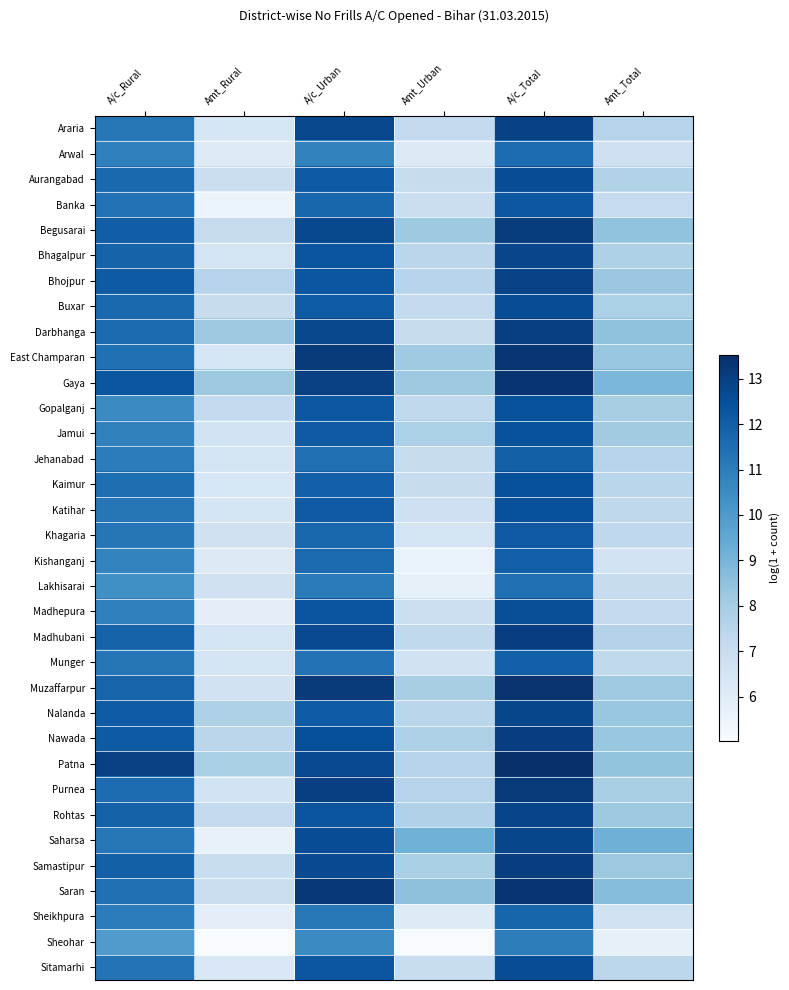

What is the total value across all series at Amt_Urban?

245.6